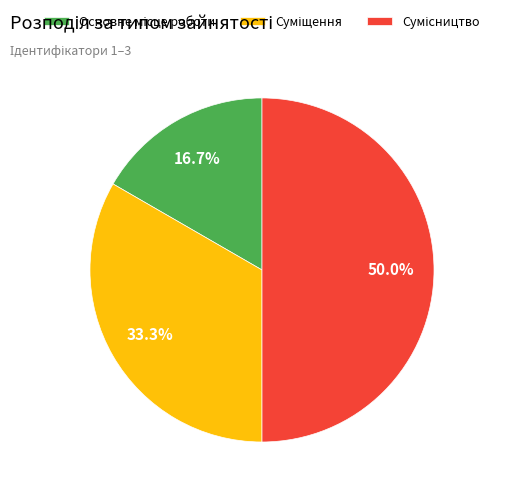

To the nearest percent, what is the average slice percentage?

33%